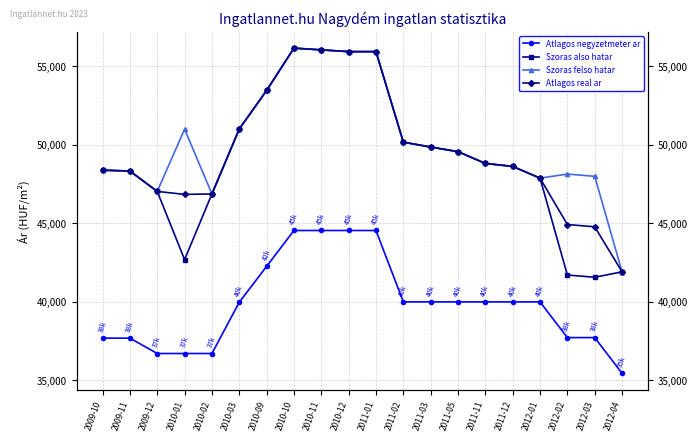

What is the label of the 8th point from the right?

2011-03